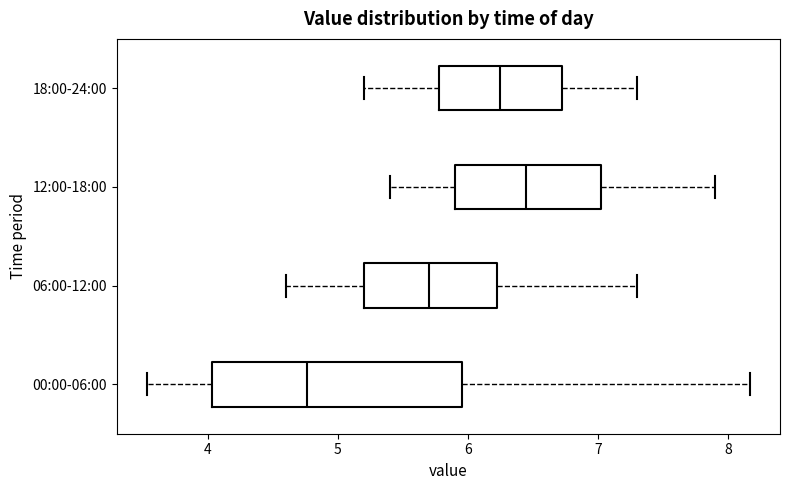

Reading bottom to top, read every box against the x-axis: the position of its median line, the range the box covers, and the ends of its whiskers. The values are not printed on the chart, so give them approximately, as read against the axis.

00:00-06:00: median 4.8, box 4.0 to 6.0, whiskers 3.5 to 8.2
06:00-12:00: median 5.7, box 5.2 to 6.2, whiskers 4.6 to 7.3
12:00-18:00: median 6.5, box 5.9 to 7.0, whiskers 5.4 to 7.9
18:00-24:00: median 6.3, box 5.8 to 6.7, whiskers 5.2 to 7.3